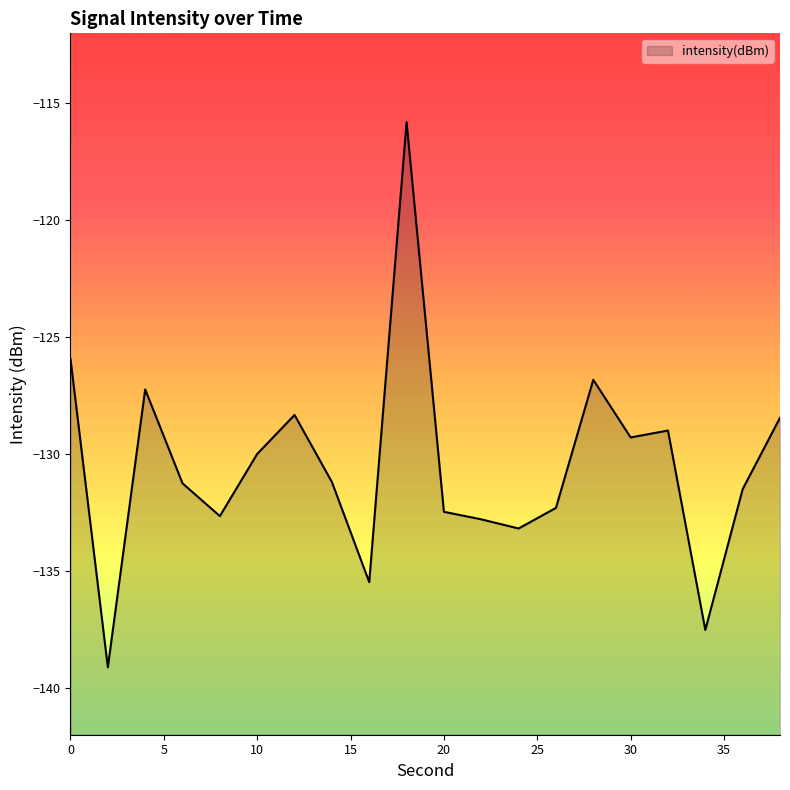

How many lines are shown in the chart?

1